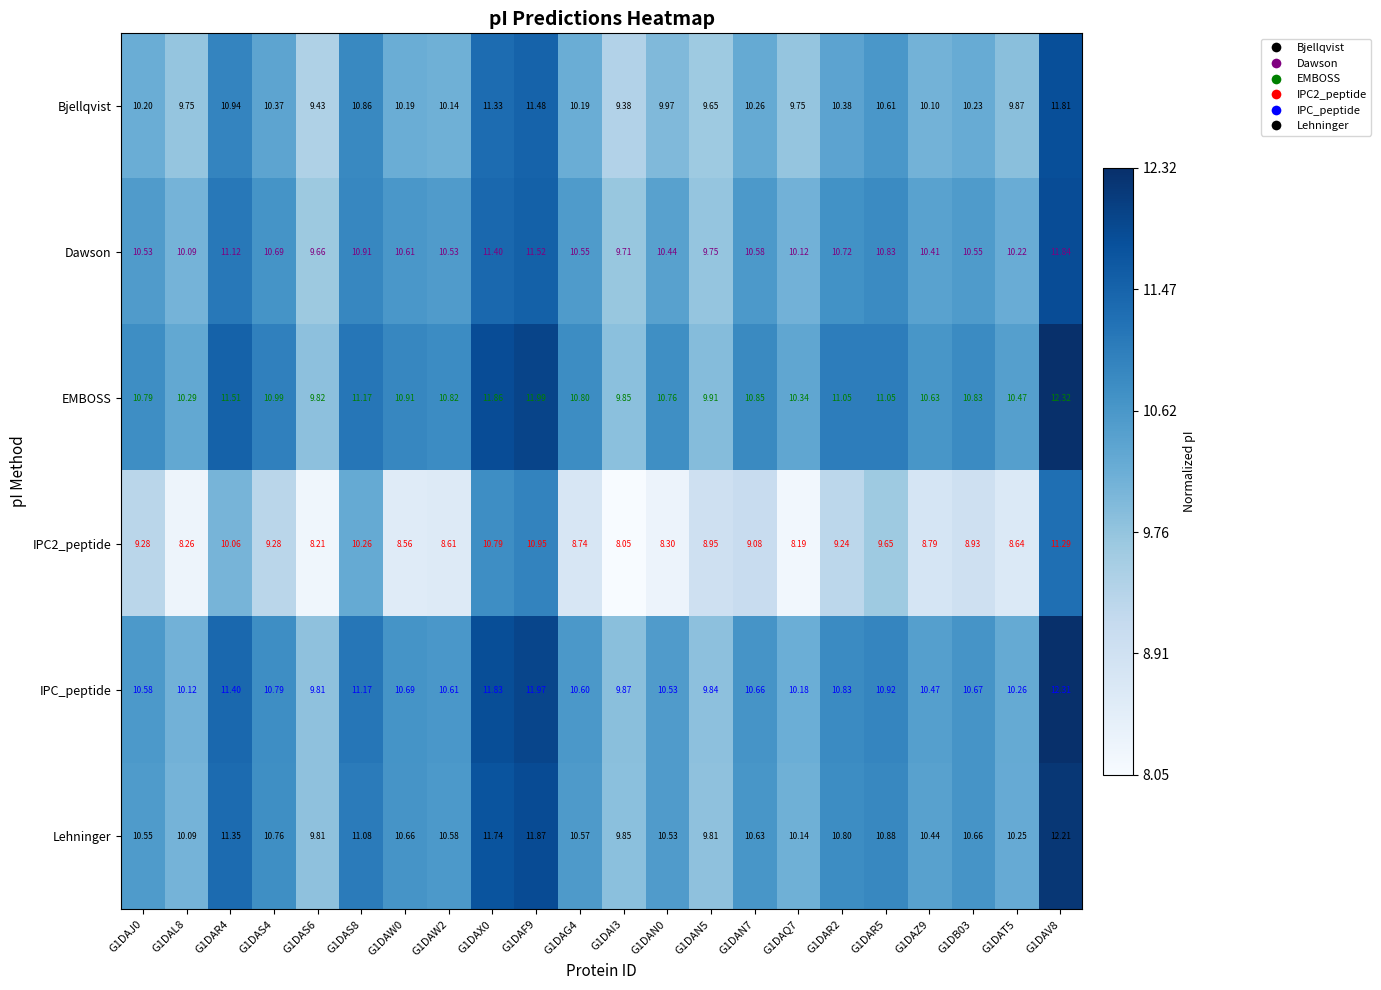

Rank the series at G1DAV8 from lowest to highest value.

IPC2_peptide, Bjellqvist, Dawson, Lehninger, IPC_peptide, EMBOSS